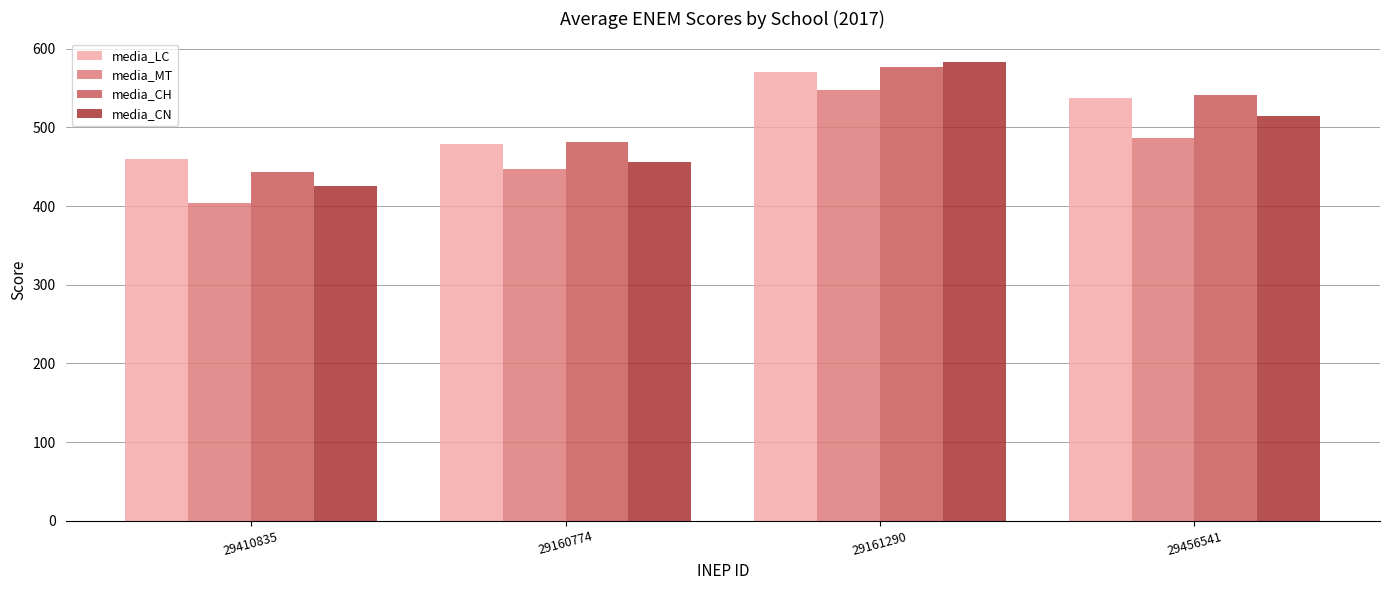

How many bars are there in each group?

4